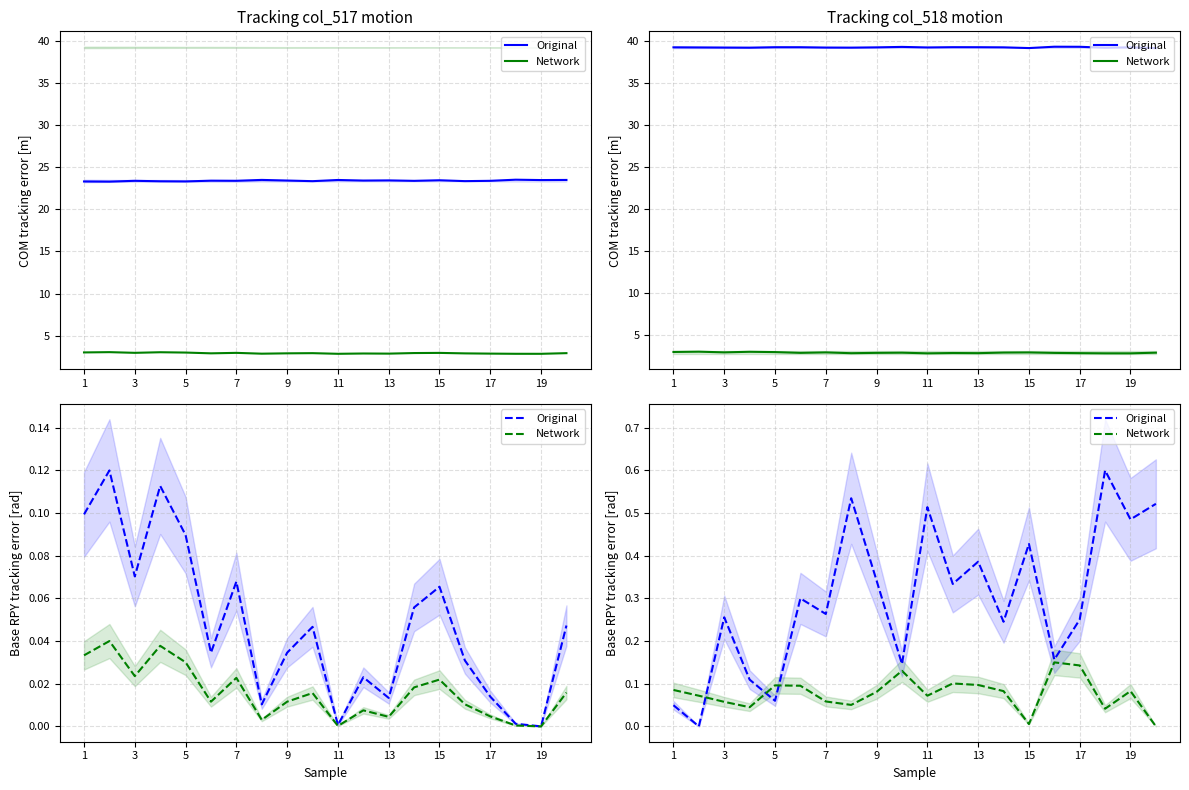

Which series changed the most between 9 and 15?

Original